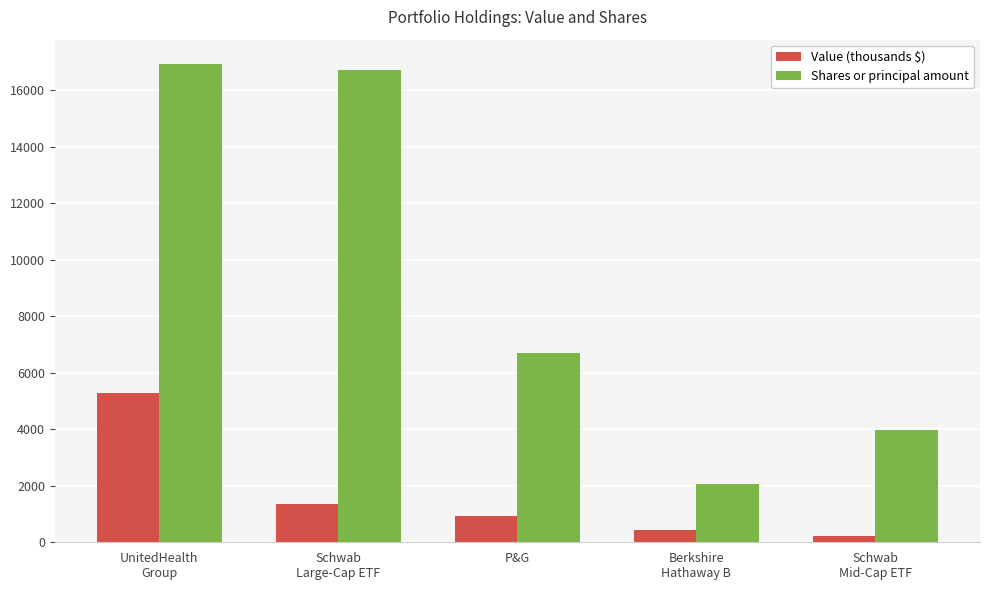

What is the average value of the Value (thousands $) series?

1646